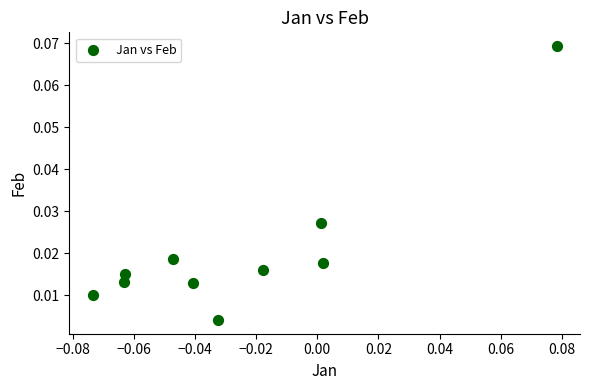

How many data points are displayed?

10